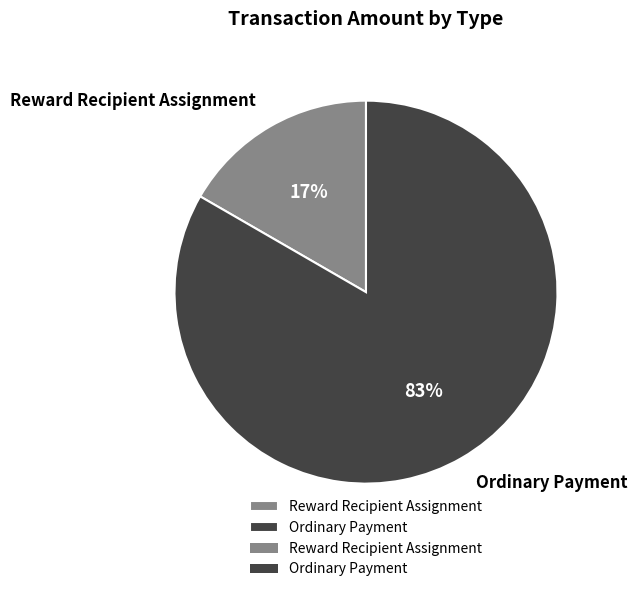

What percentage is the Reward Recipient Assignment slice, to the nearest percent?

17%